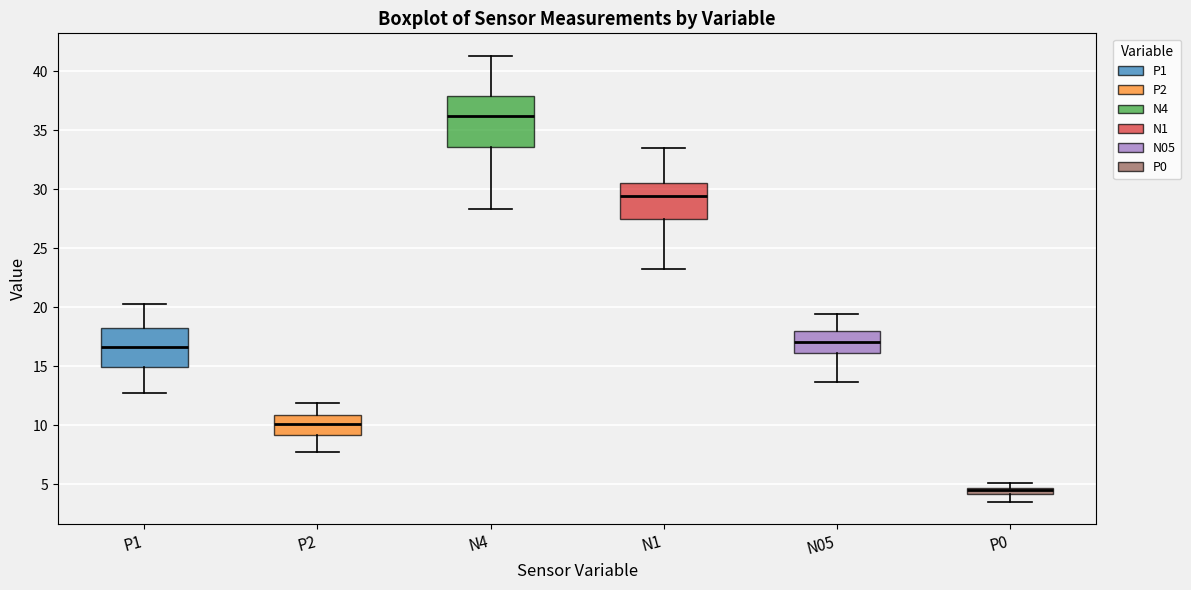

Where is the upper edge of the box for P1 on the y-axis? The values are not printed on the chart, so give them approximately, as read against the axis.

18.0